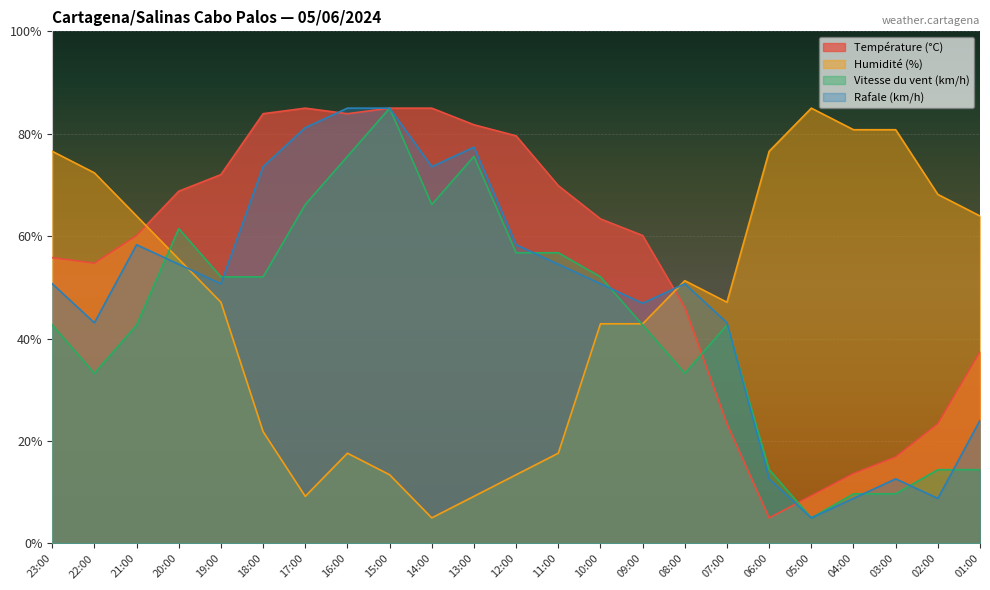

Rank the series by their average value, from highest to lowest.

Température (°C), Rafale (km/h), Humidité (%), Vitesse du vent (km/h)